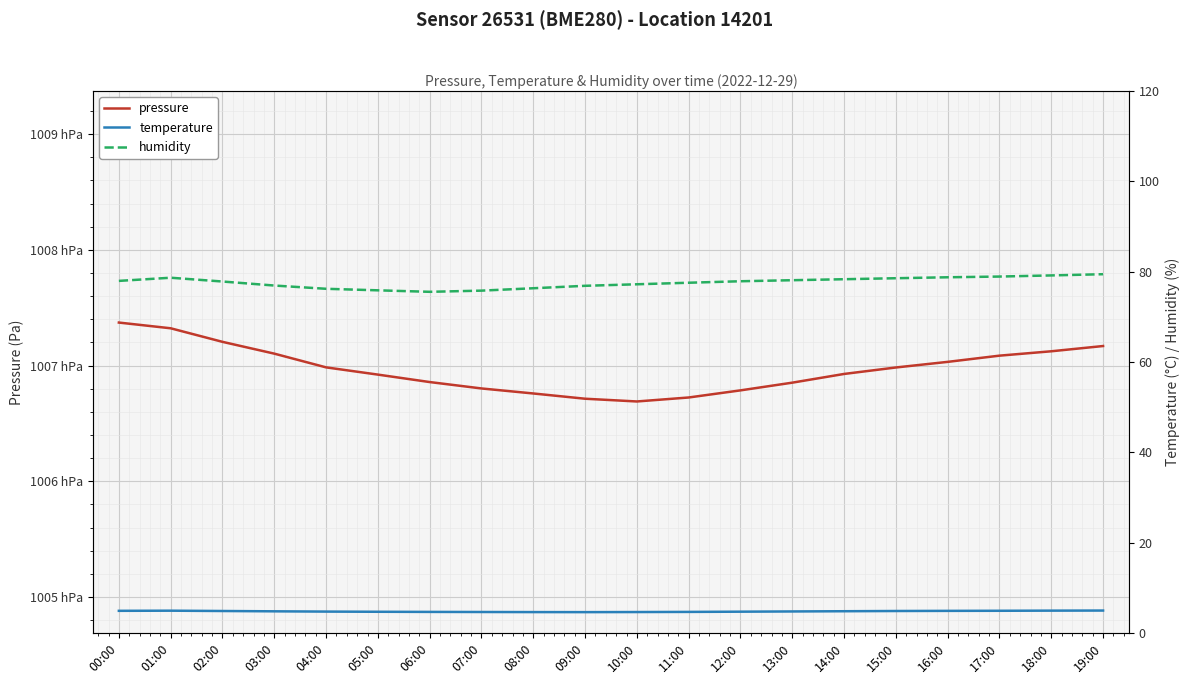

What is the difference between the highest and lowest values at 08:00?

100671.3